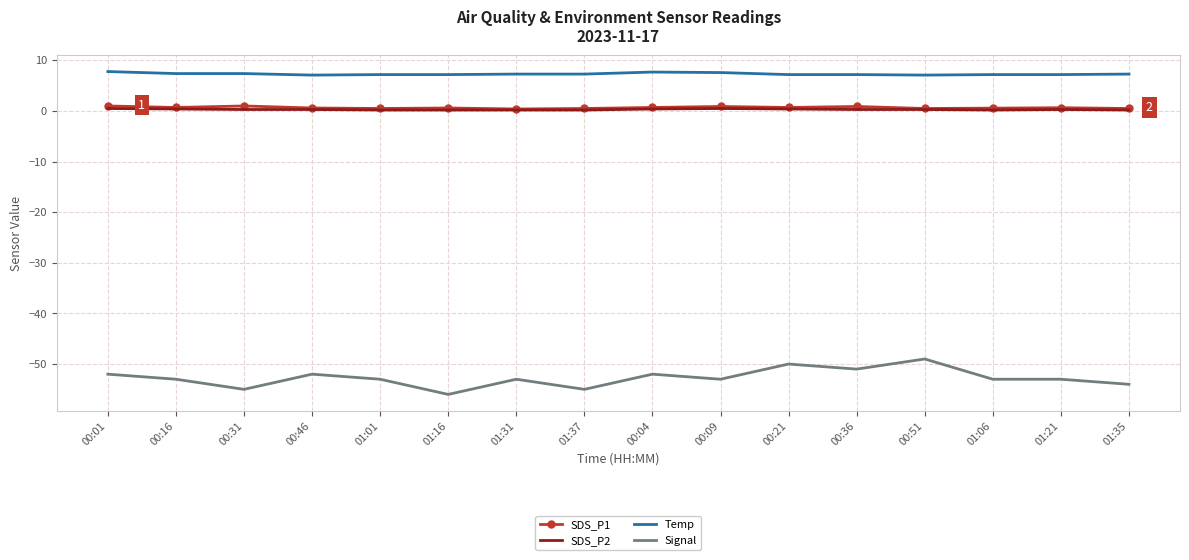

Is it true that Temp equals 3.1 at 00:16?

False